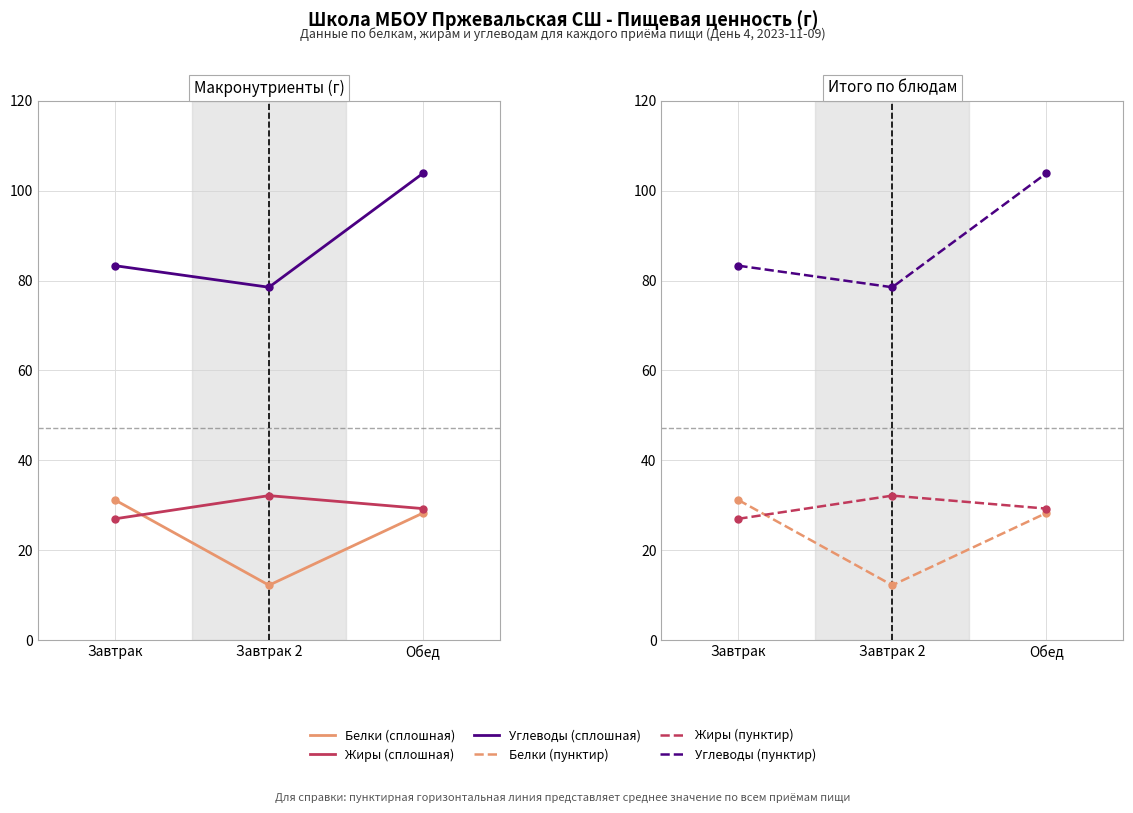

Reading left to right, list all the values displayed in this chart.

Белки: Завтрак=31.1	Завтрак 2=12.2	Обед=28.2
Жиры: Завтрак=27.0	Завтрак 2=32.1	Обед=29.2
Углеводы: Завтрак=83.3	Завтрак 2=78.5	Обед=103.9